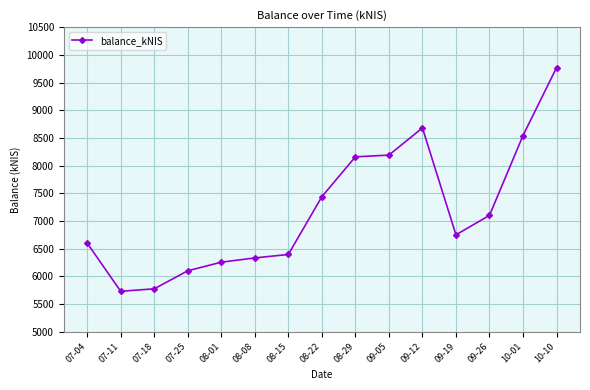

What is the smallest value displayed?

5730.3